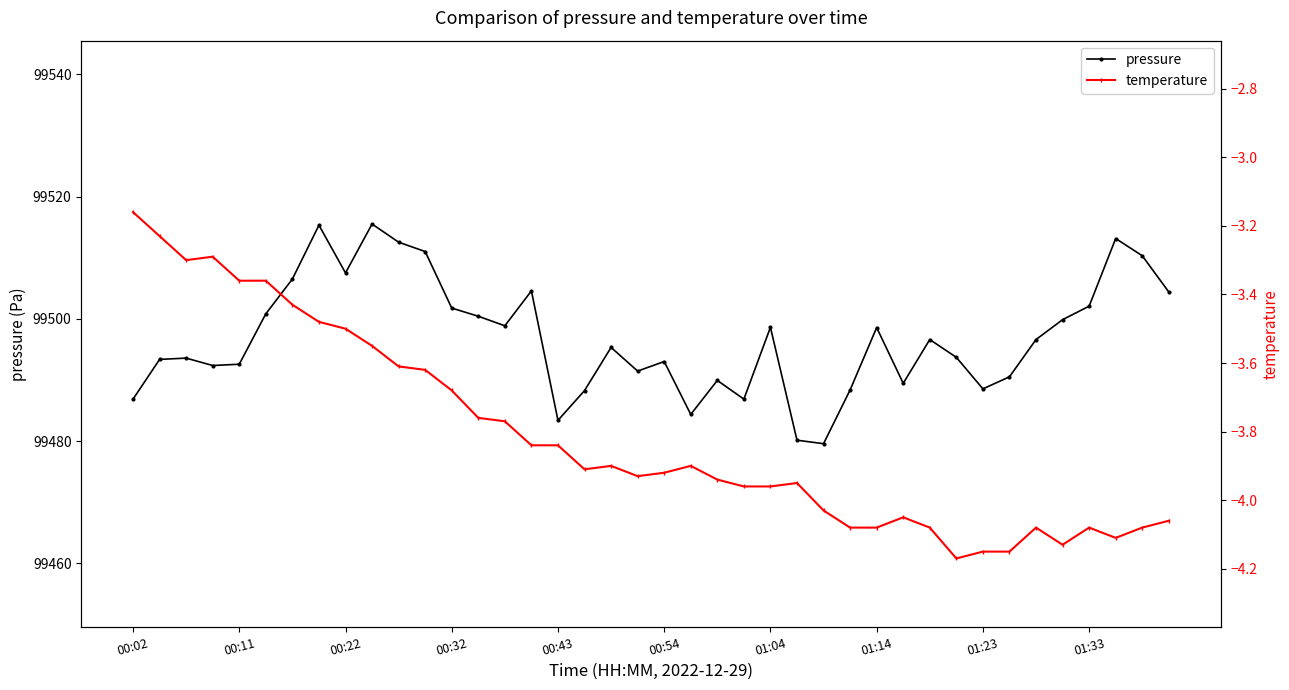

Reading left to right, extract all data points from this chart.

pressure: 99486.9	99493.4	99493.6	99492.4	99492.6	99500.8	99506.5	99515.3	99507.5	99515.5	99512.6	99511.0	99501.8	99500.4	99498.9	99504.6	99483.4	99488.3	99495.3	99491.5	99493.0	99484.4	99489.9	99486.9	99498.6	99480.2	99479.6	99488.4	99498.6	99489.5	99496.6	99493.7	99488.6	99490.5	99496.6	99499.9	99502.1	99513.2	99510.3	99504.4
temperature: -3.2	-3.2	-3.3	-3.3	-3.4	-3.4	-3.4	-3.5	-3.5	-3.5	-3.6	-3.6	-3.7	-3.8	-3.8	-3.8	-3.8	-3.9	-3.9	-3.9	-3.9	-3.9	-3.9	-4.0	-4.0	-4.0	-4.0	-4.1	-4.1	-4.0	-4.1	-4.2	-4.2	-4.2	-4.1	-4.1	-4.1	-4.1	-4.1	-4.1